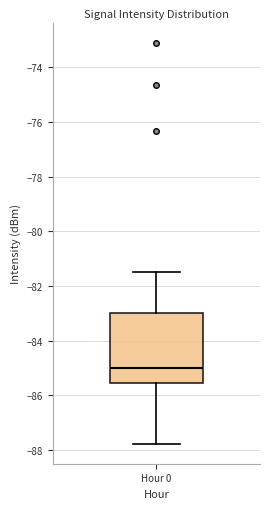

Where is the lower edge of the box for Hour 0 on the y-axis? The values are not printed on the chart, so give them approximately, as read against the axis.

-85.6